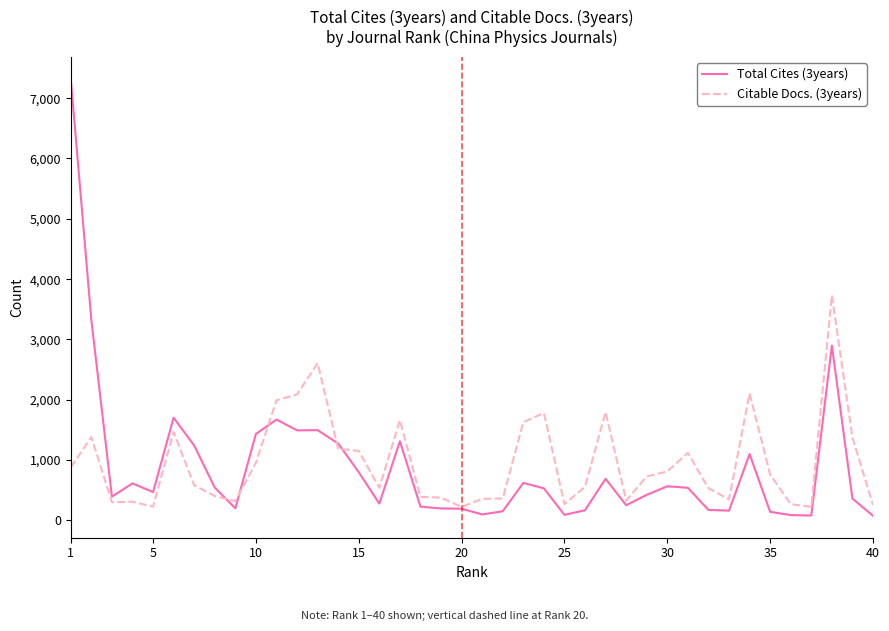

List the series in order of their peak value, highest first.

Total Cites (3years), Citable Docs. (3years)